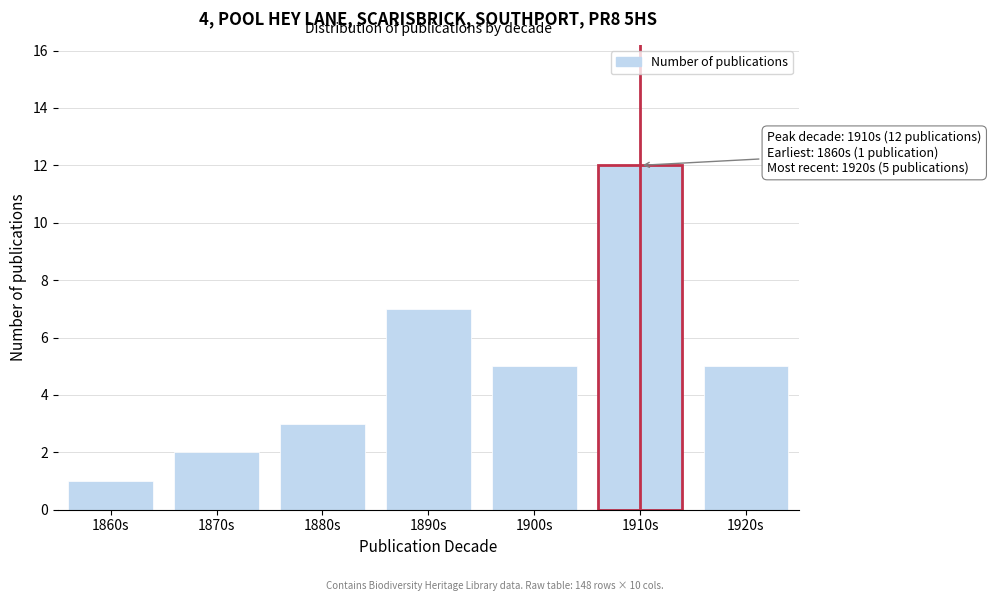

Reading left to right, extract all data points from this chart.

1860s=1	1870s=2	1880s=3	1890s=7	1900s=5	1910s=12	1920s=5